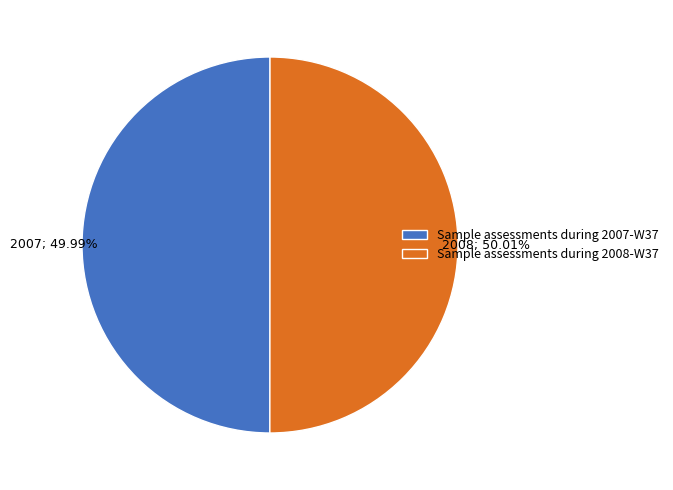

How many segments does this pie chart have?

2